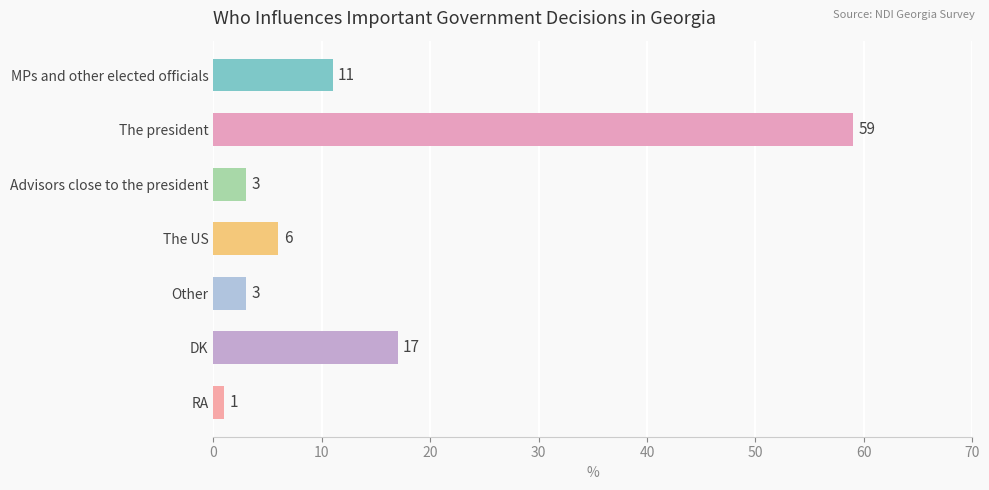

Where is the data nearest to the value 30?

DK